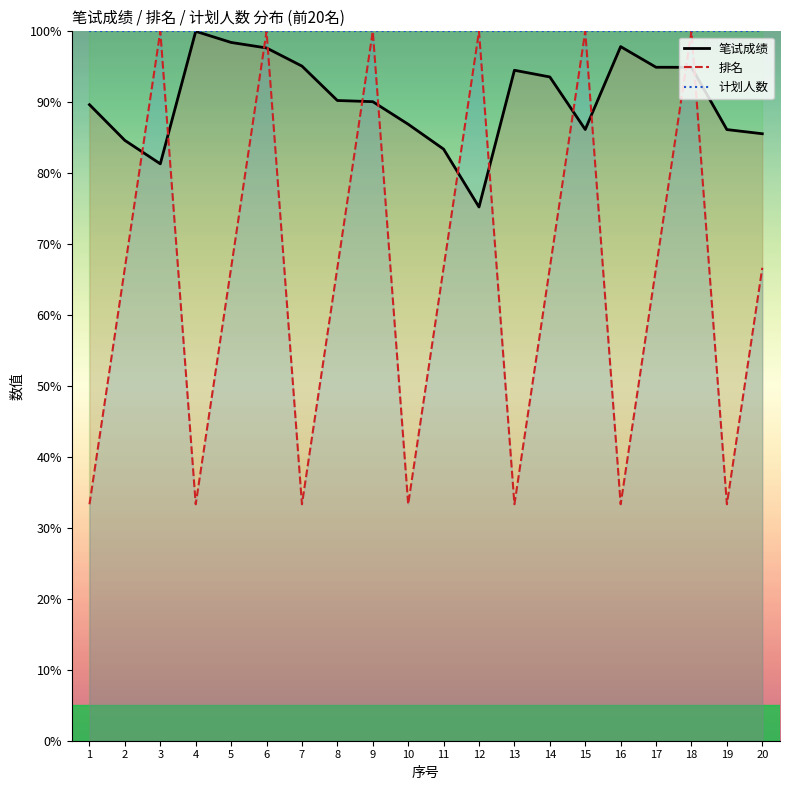

What value does the 排名 series have at 3?

100.0